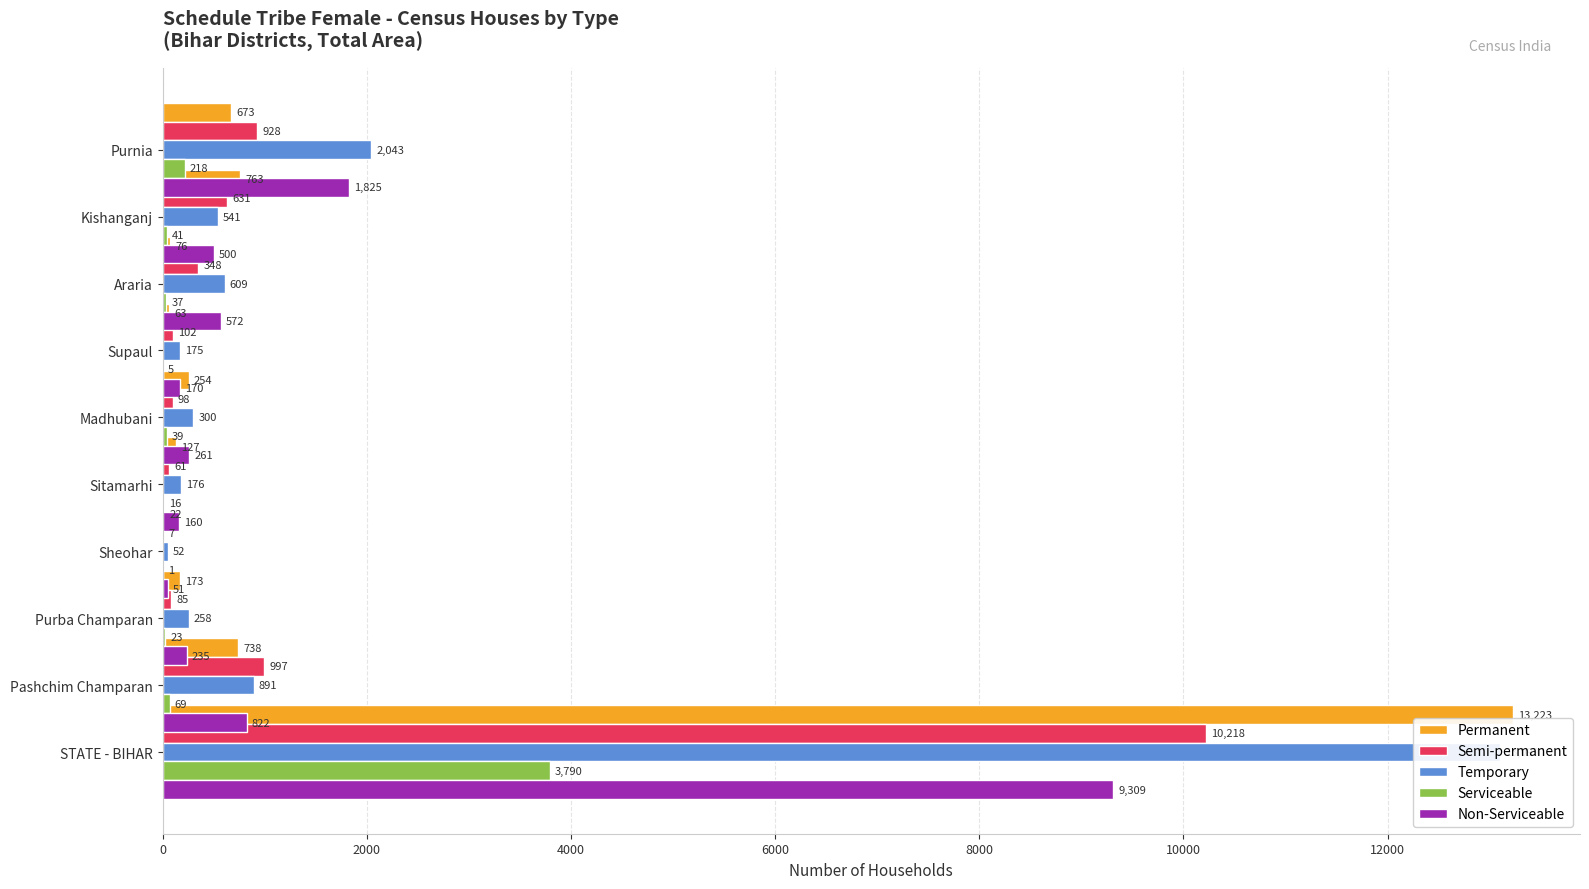

What is the difference between the second highest and second lowest values in the Serviceable series?

213